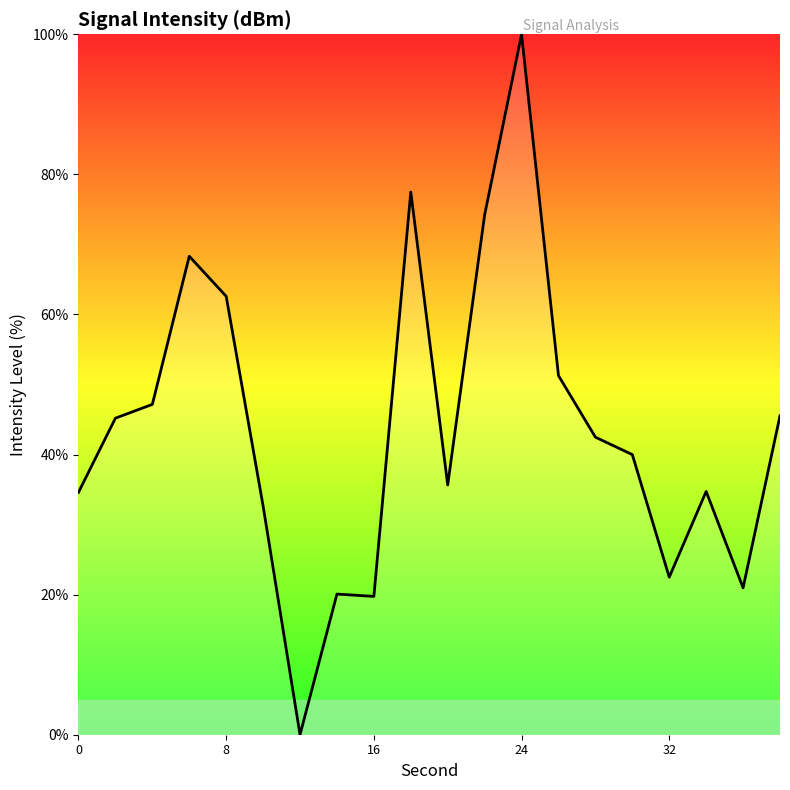

What is the difference between the maximum and minimum values?

100.0